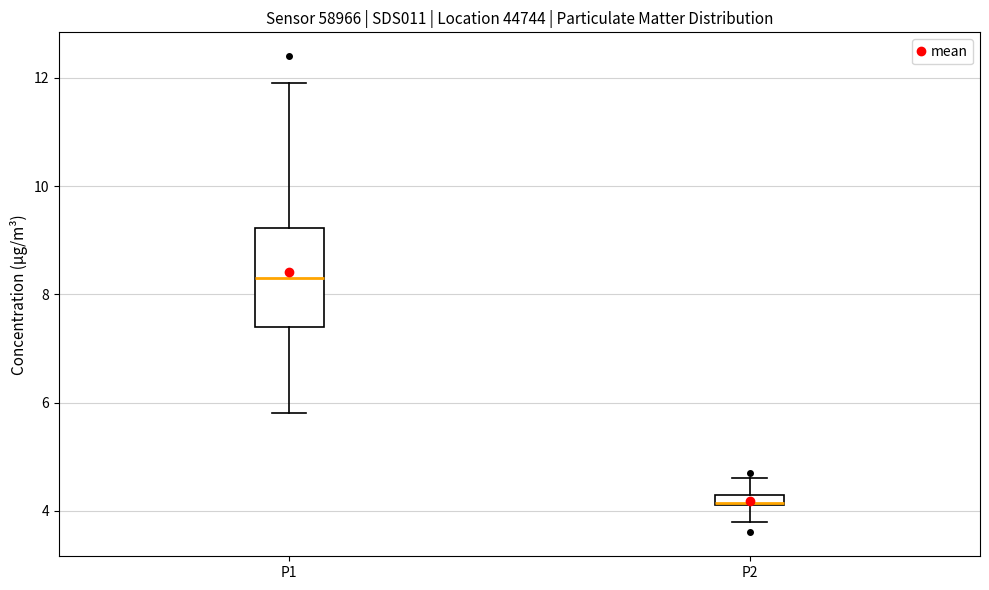

Which box's median line is the highest?

P1